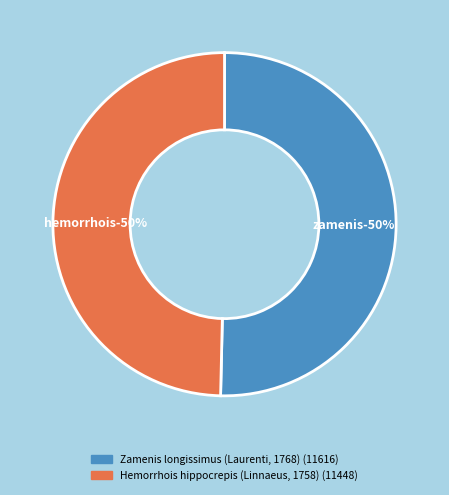

What percentage is NOT represented by Hemorrhois hippocrepis (Linnaeus, 1758)?

50.4%